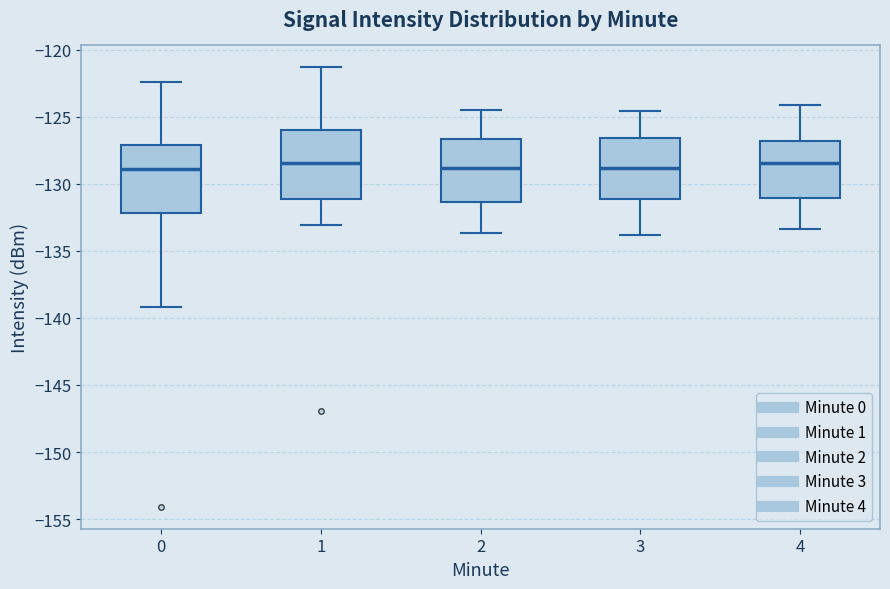

Where does the lower whisker of the box at x = 1 end on the y-axis? The values are not printed on the chart, so give them approximately, as read against the axis.

-133.0